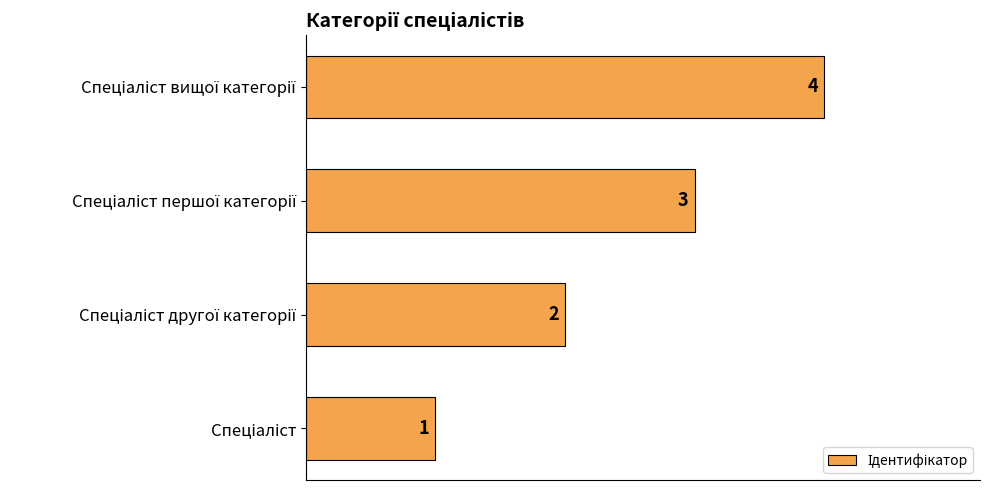

What is the difference between the maximum and minimum values?

3